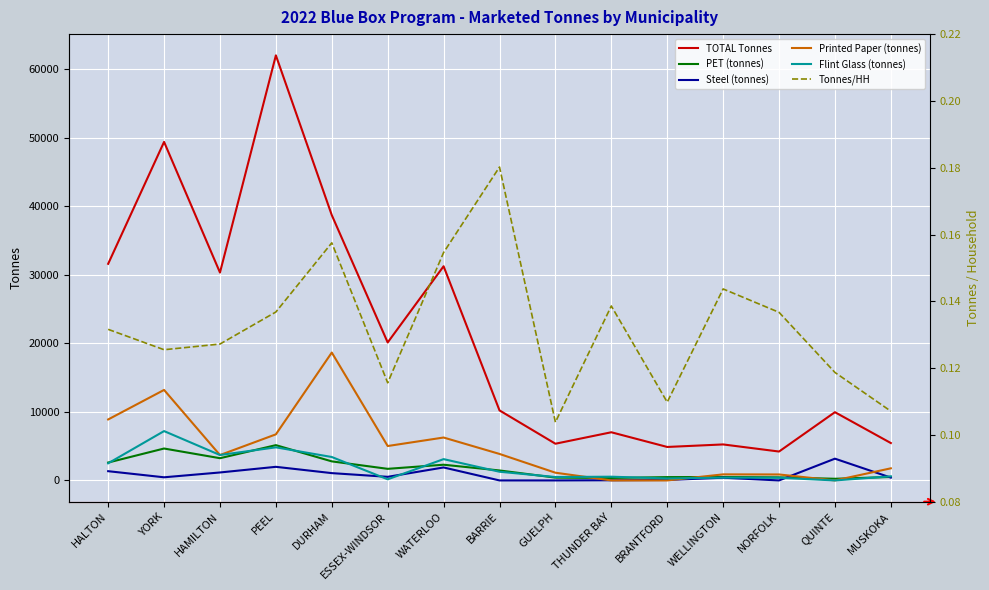

How many values in Printed Paper (tonnes) are above zero?

12